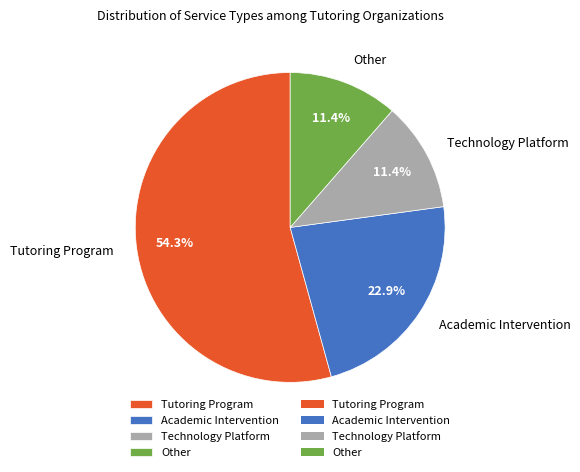

Is there a majority slice in this chart?

Yes